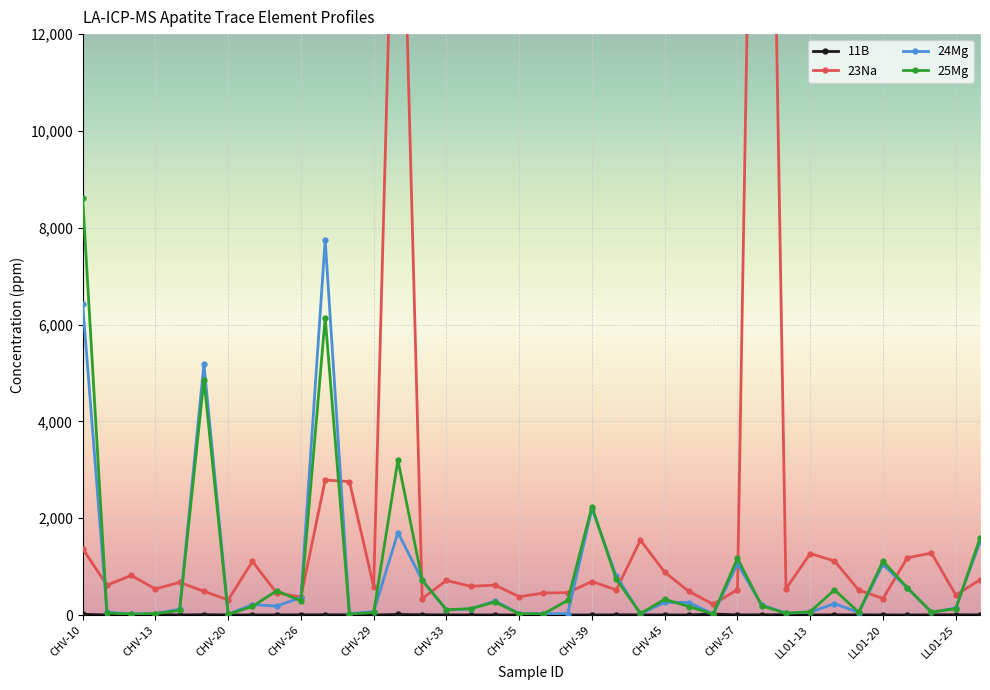

True or false: 24Mg has more than 1 points higher than both neighbors.

True